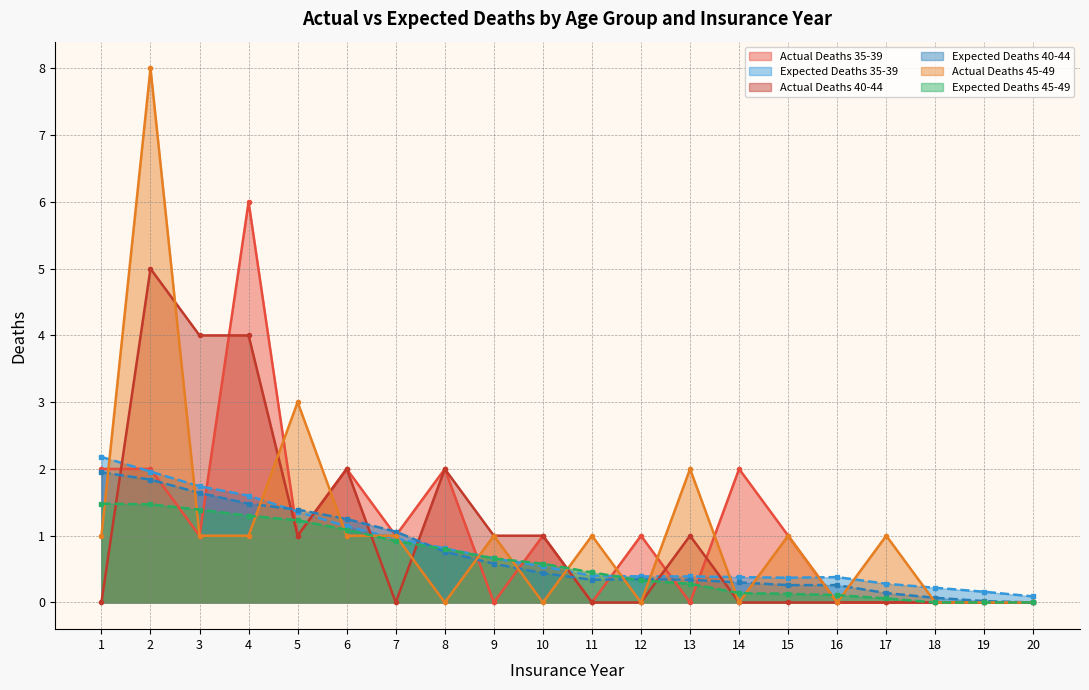

At which category does Actual Deaths 35-39 reach its first local valley?

3